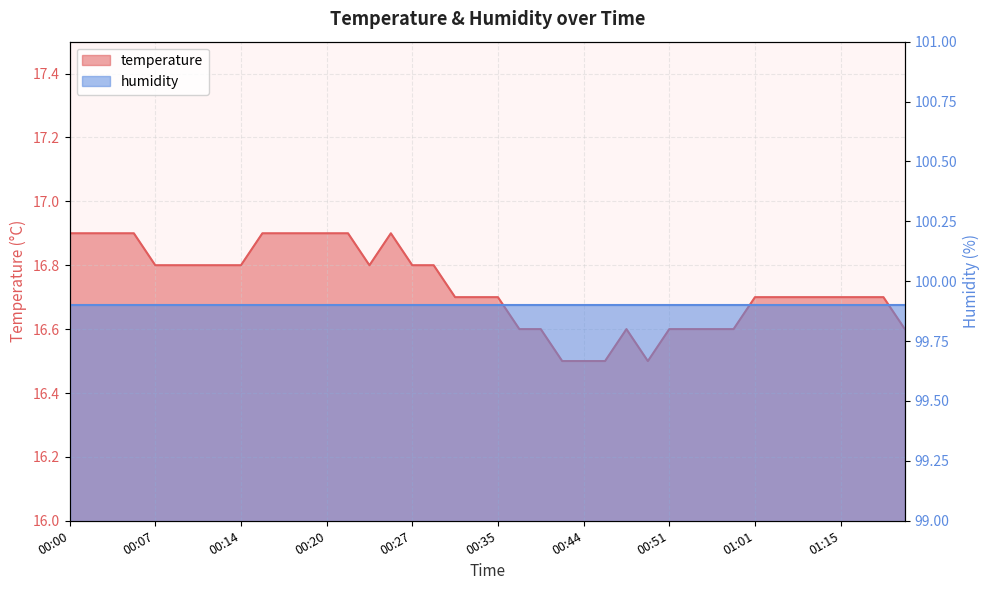

Which label corresponds to the smallest value in the chart?

00:41